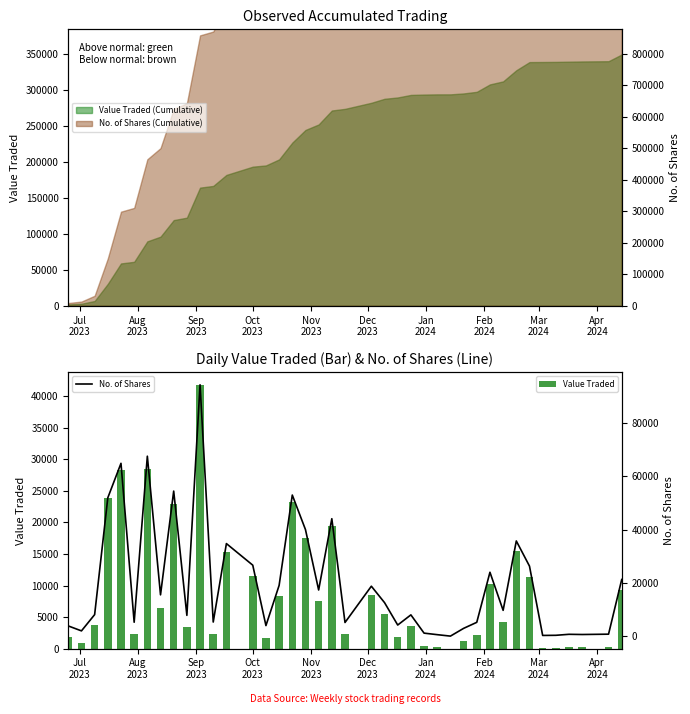

The Value Traded series shows 1209 at Jul
2023. True or false?

False